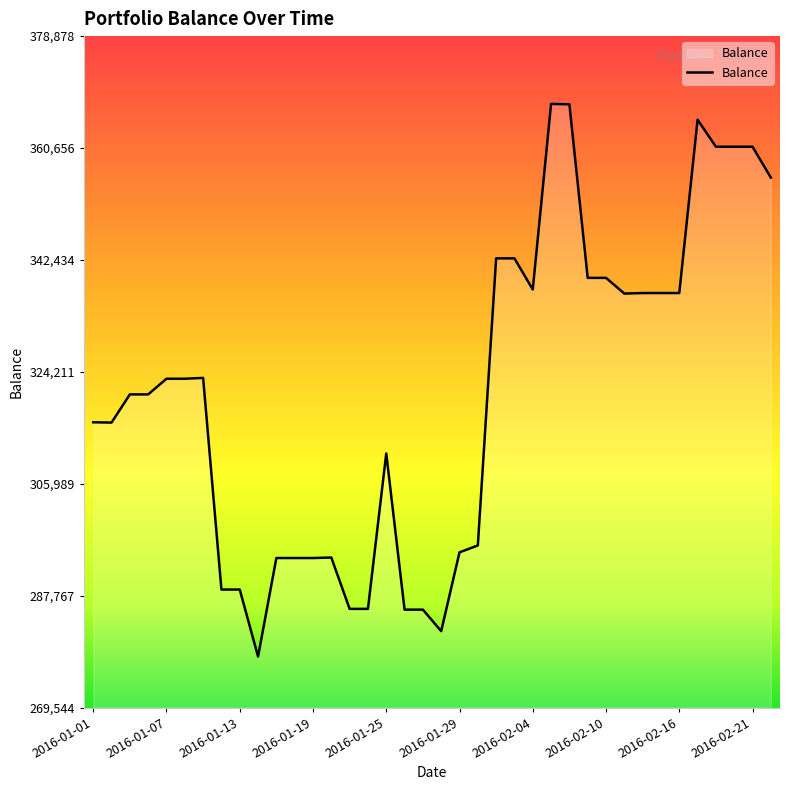

What is the difference between the maximum and minimum values?

89962.1